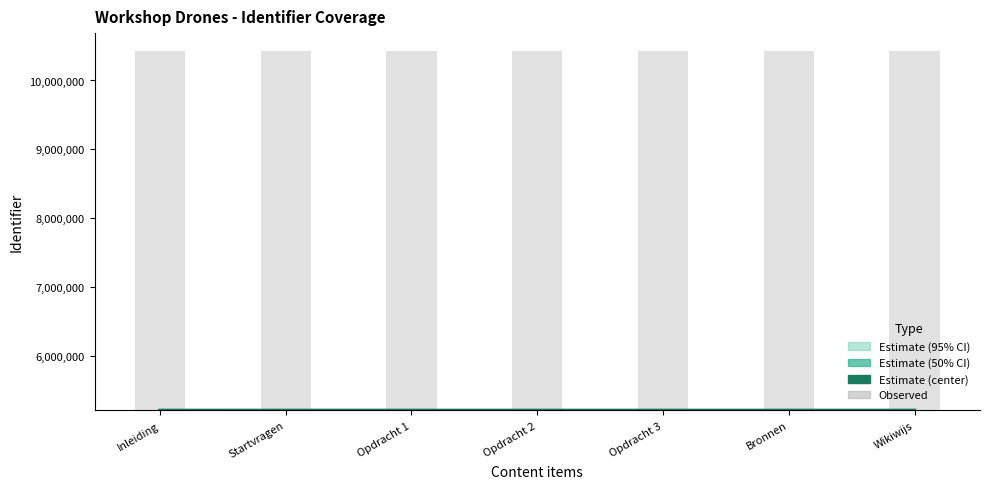

What is the sum of the Estimate values at Opdracht 3 and Bronnen?

10426914.0